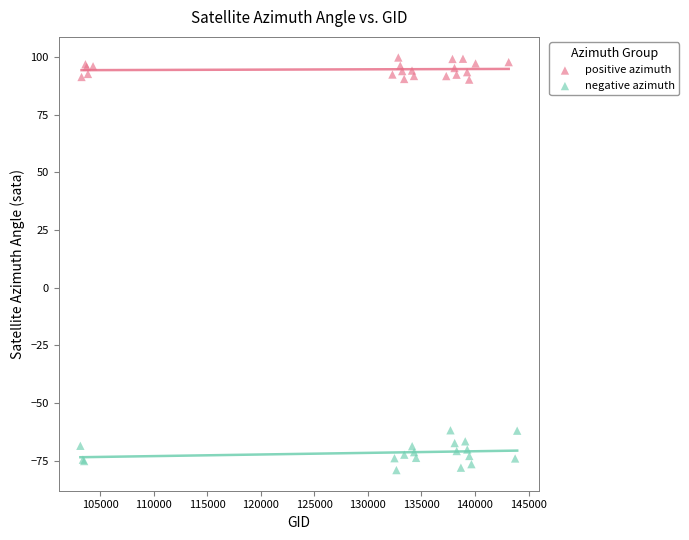

Which series has the widest spread of Y values?

negative azimuth